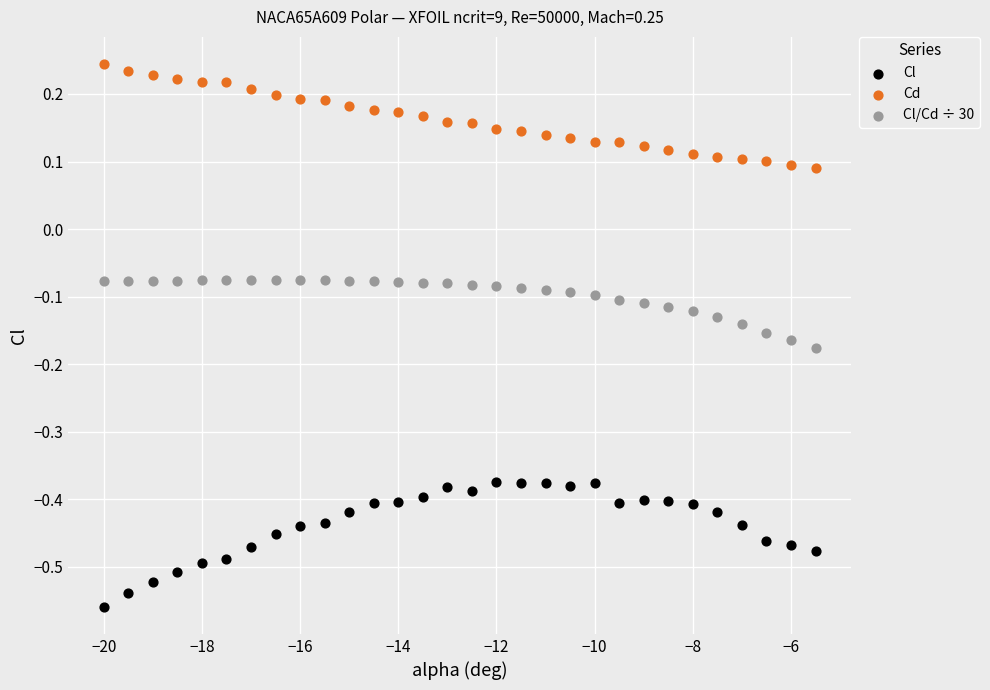

Which series contains the highest Y value?

Cd